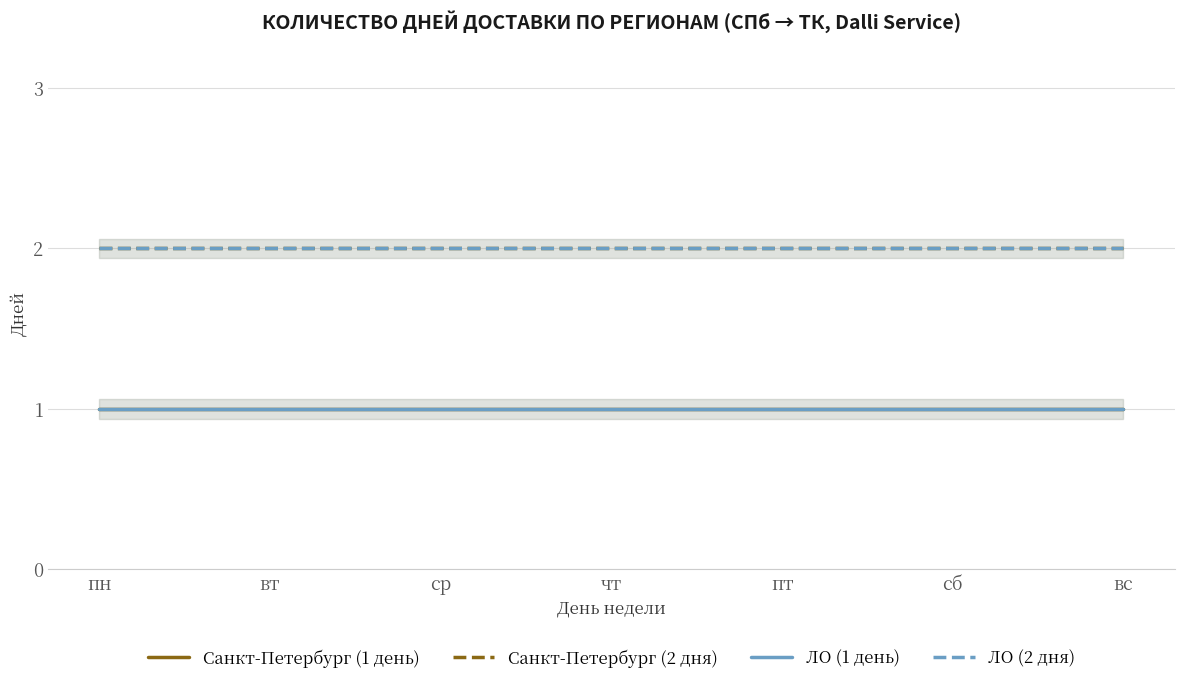

Does the chart display data point markers on the line(s)?

No